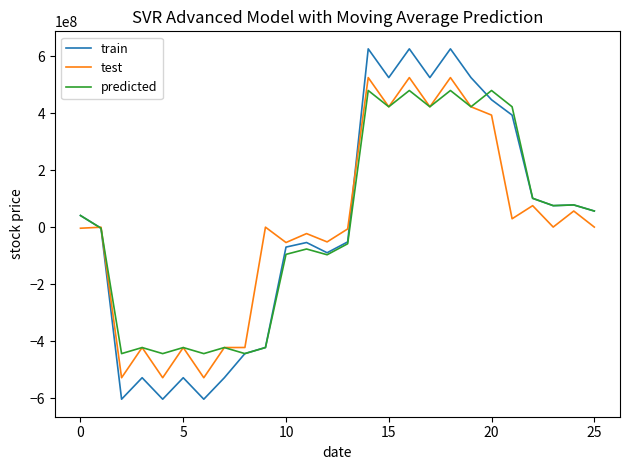

What is the smallest value displayed?

-603679462.7